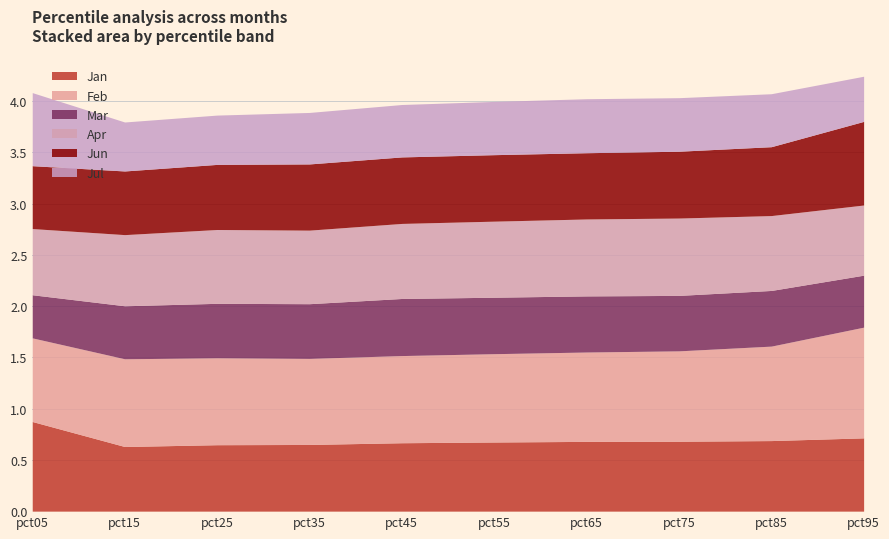

Reading left to right, what are all the values shown in this chart?

Jan: 0.9	0.6	0.6	0.7	0.7	0.7	0.7	0.7	0.7	0.7
Feb: 0.8	0.9	0.8	0.8	0.9	0.9	0.9	0.9	0.9	1.1
Mar: 0.4	0.5	0.5	0.5	0.6	0.6	0.5	0.5	0.5	0.5
Apr: 0.6	0.7	0.7	0.7	0.7	0.7	0.8	0.8	0.7	0.7
Jun: 0.6	0.6	0.6	0.6	0.6	0.6	0.6	0.7	0.7	0.8
Jul: 0.7	0.5	0.5	0.5	0.5	0.5	0.5	0.5	0.5	0.4